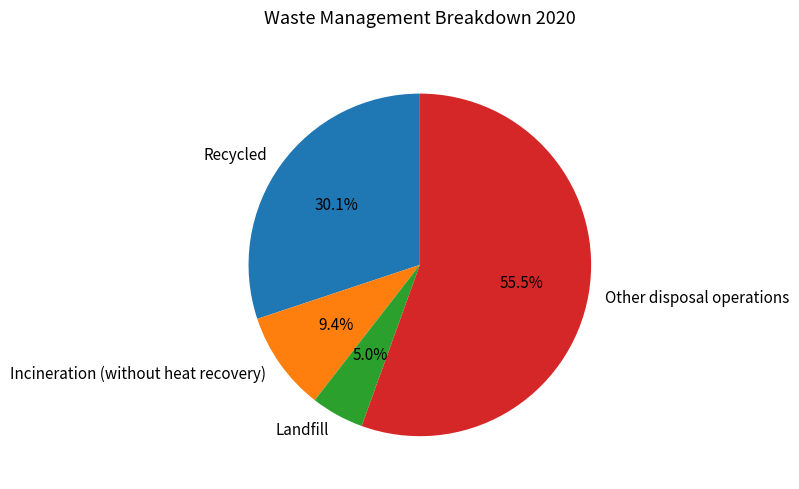

To the nearest percent, what portion does Landfill represent?

5%